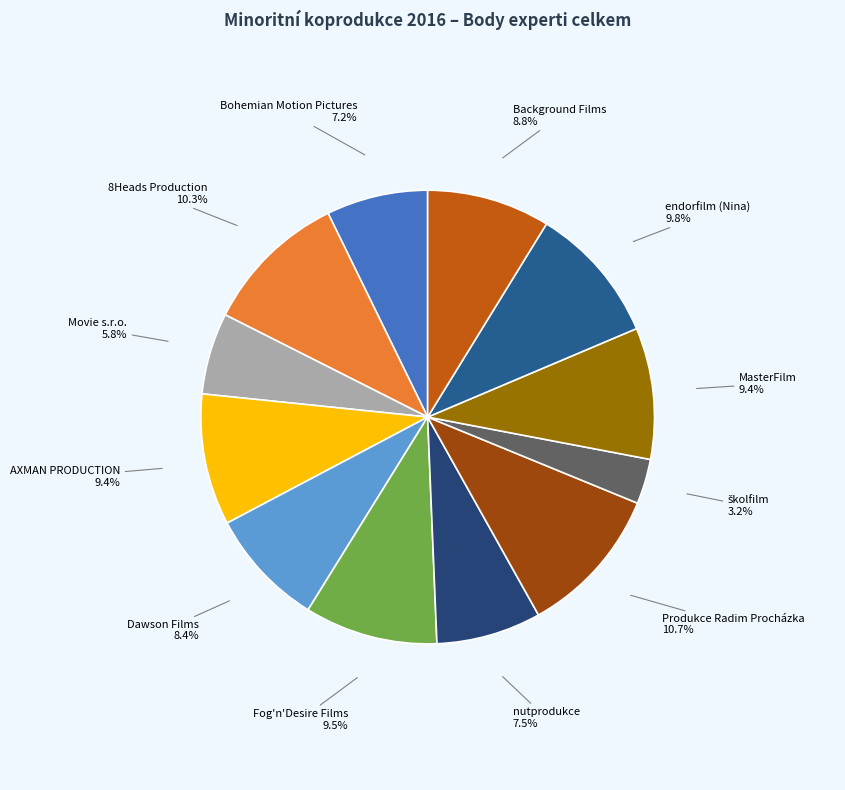

Do Background Films and AXMAN PRODUCTION together represent more than half of the pie?

No